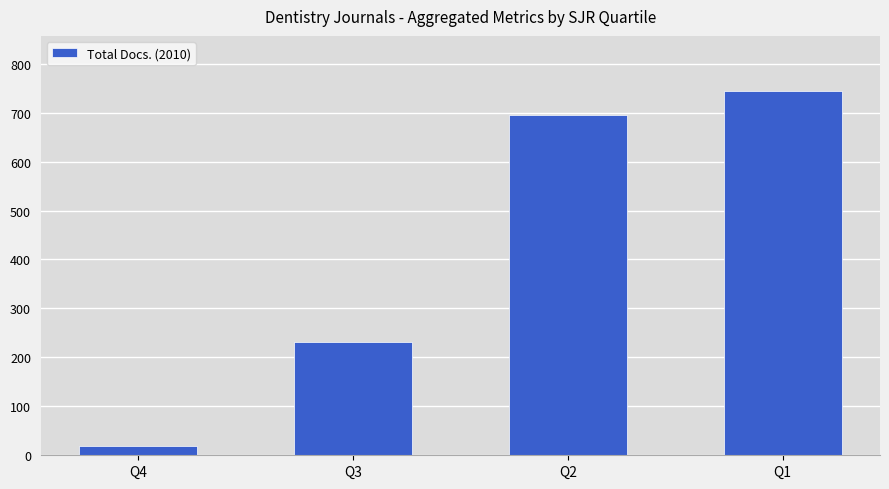

How many values are below 695?

2